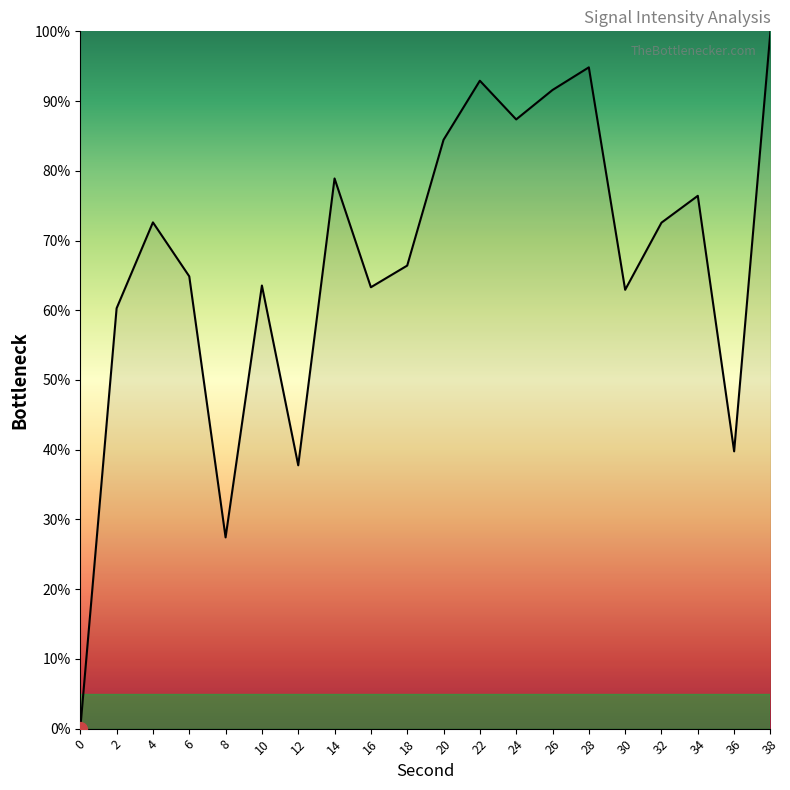

Which has a higher value, 10 or 36?

10